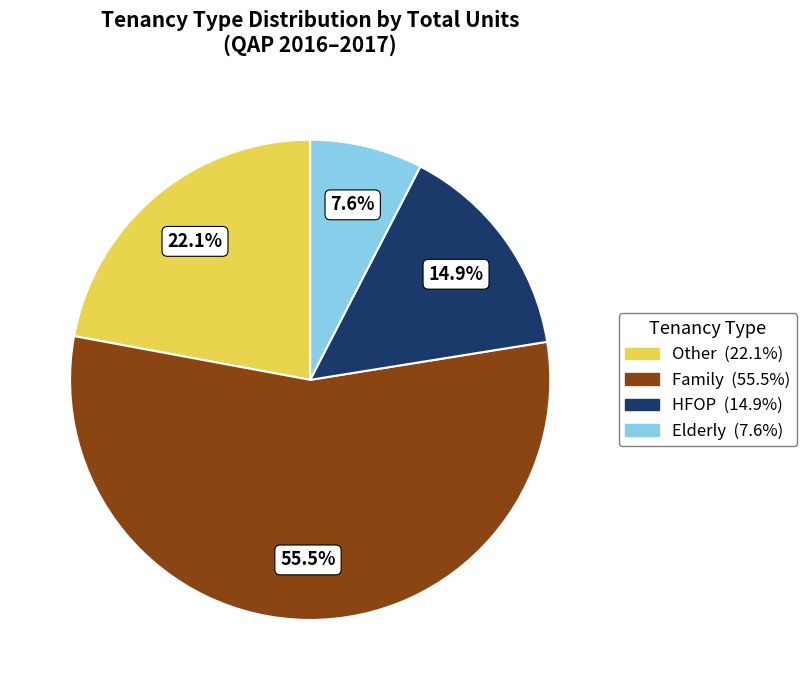

Is there a majority slice in this chart?

Yes